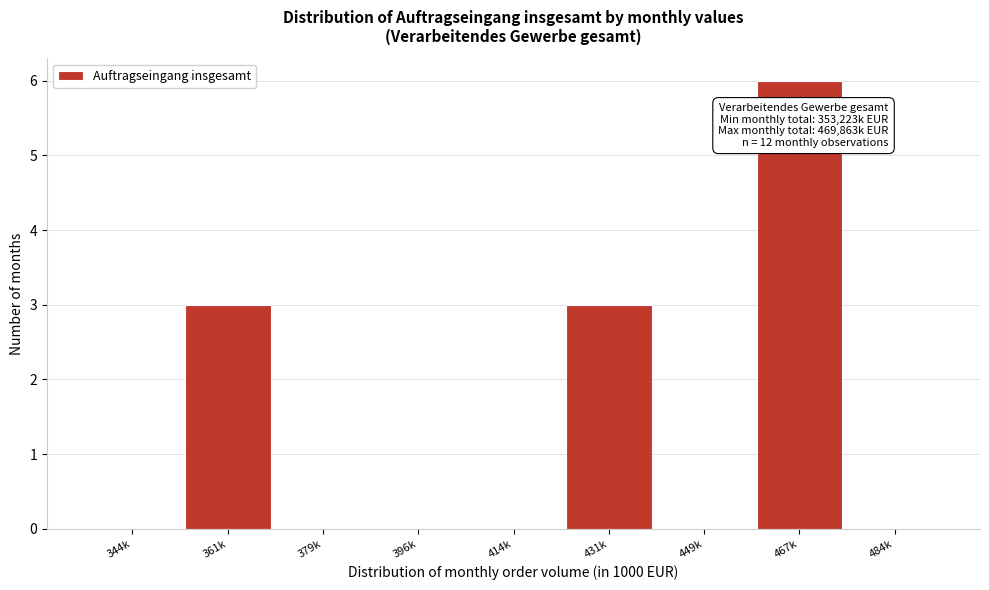

Reading left to right, what are all the values shown in this chart?

344k=0	361k=3	379k=0	396k=0	414k=0	431k=3	449k=0	467k=6	484k=0